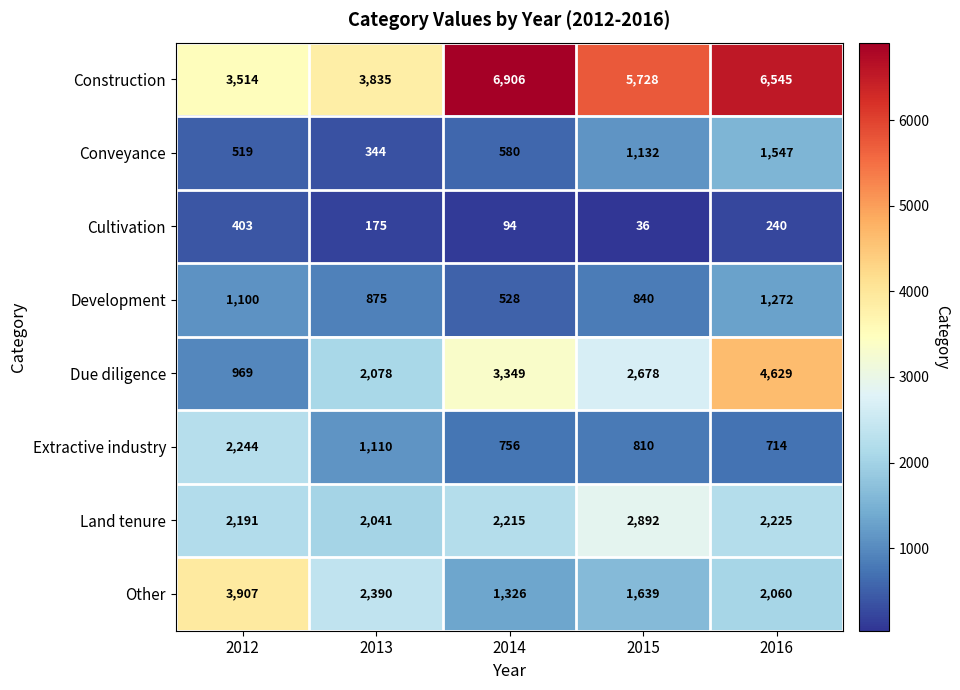

The value of Development at 2016 is 1272. True or false?

True